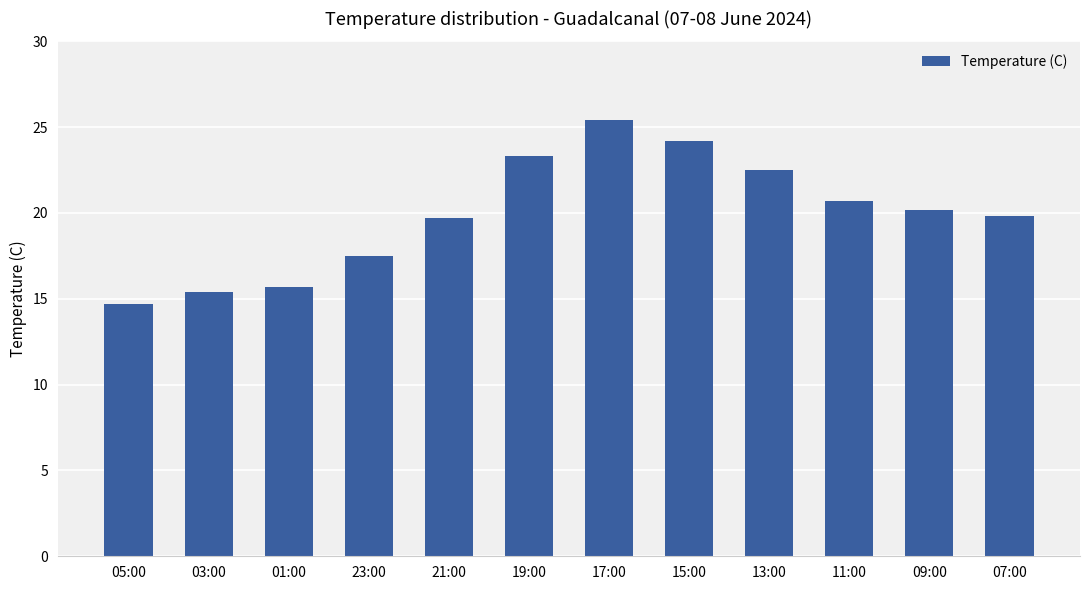

Approximately how many times larger is the value at 23:00 compared to 15:00?

0.7